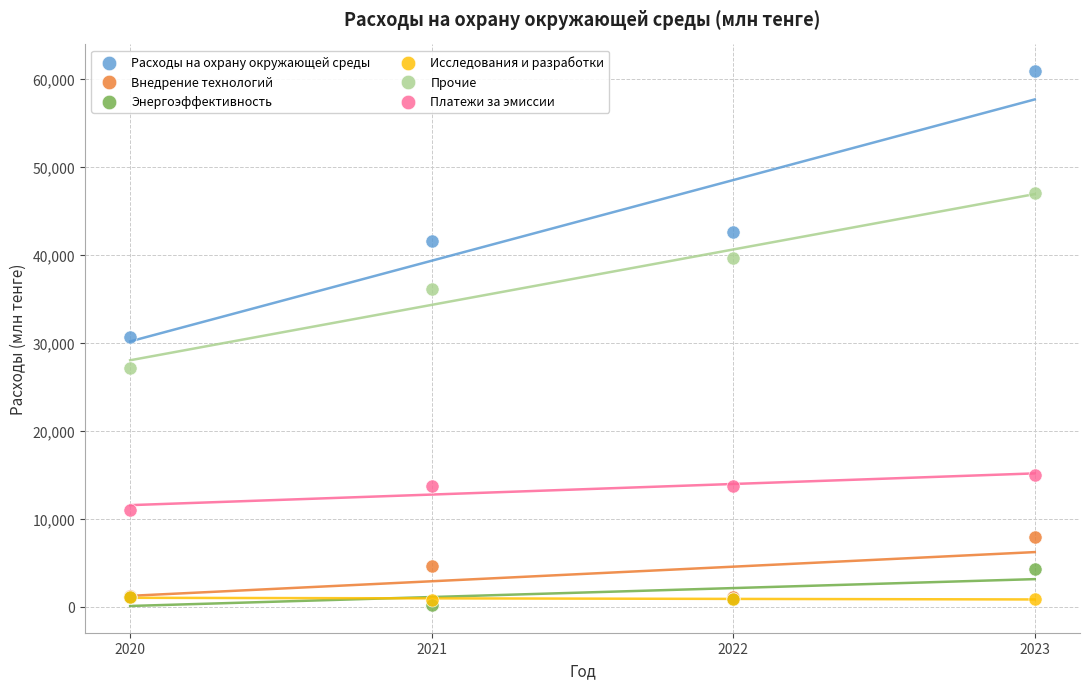

Which series has the largest Y range (max minus min)?

Расходы на охрану окружающей среды